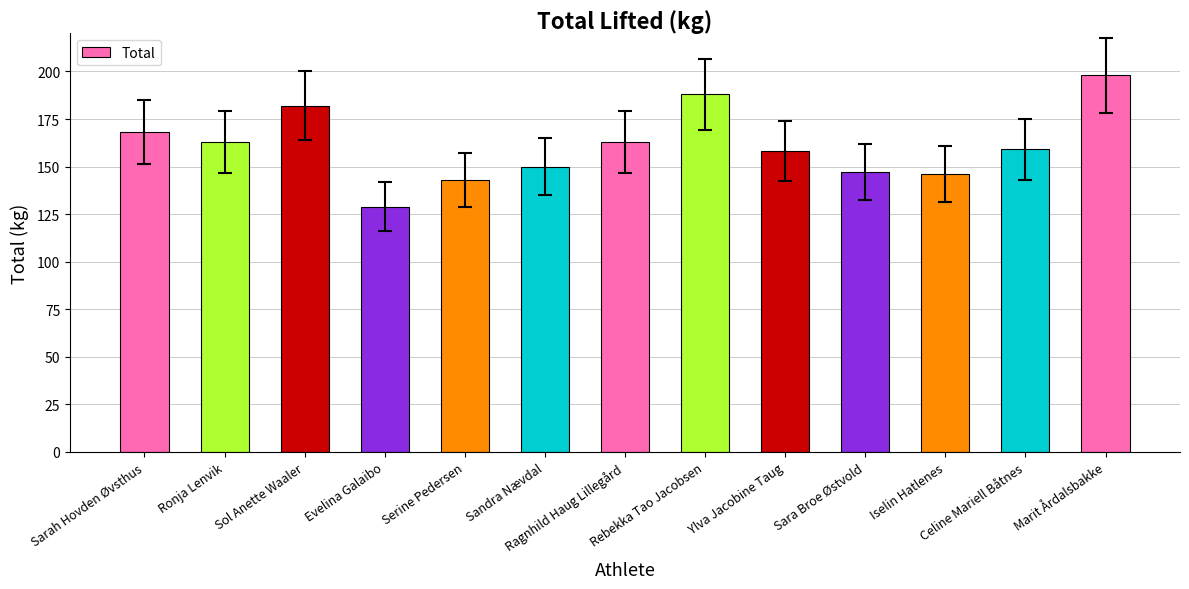

Reading left to right, what are all the values shown in this chart?

168	163	182	129	143	150	163	188	158	147	146	159	198